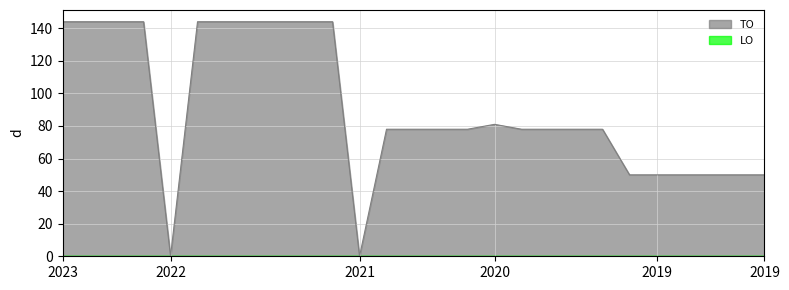

What is the value of the 8th point from the left?

144